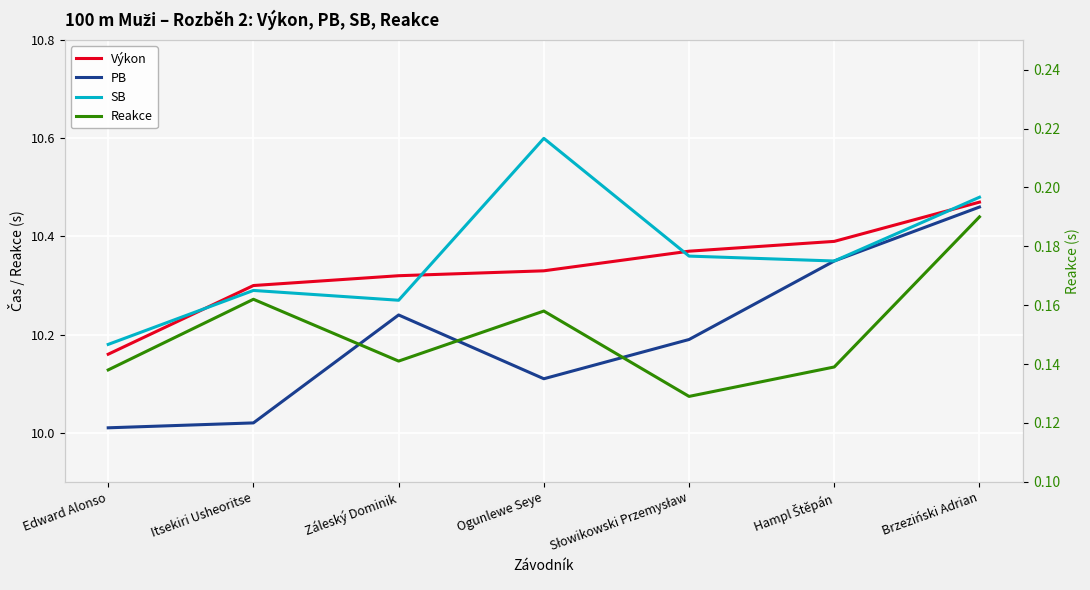

Count the Reakce values in the range 0 to 1.

7